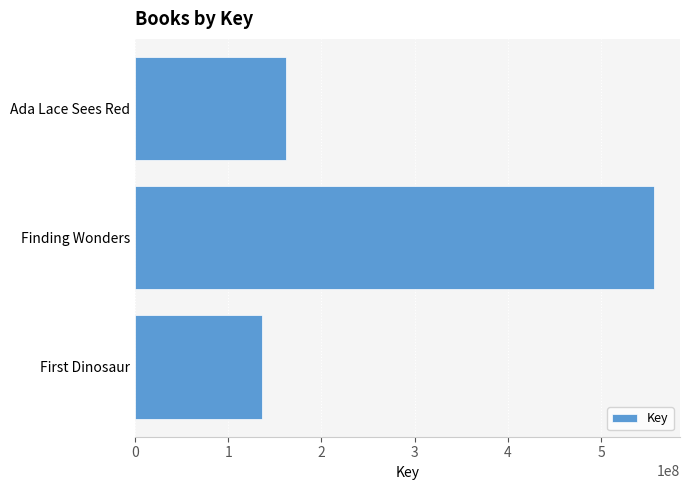

Reading bottom to top, what are all the values shown in this chart?

136323387	556508003	161998377